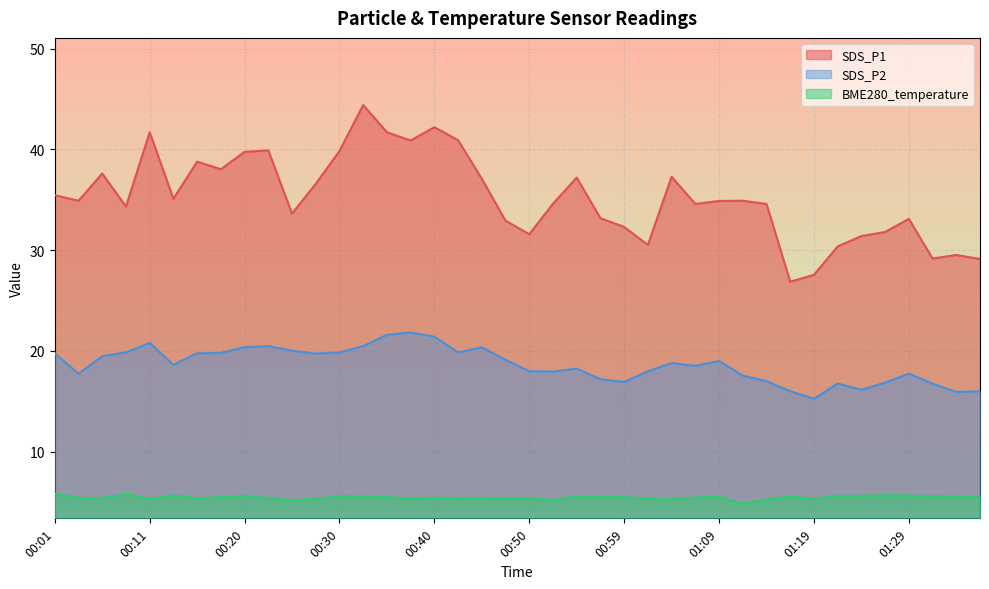

Is the value of SDS_P1 at 01:04 greater than the value of SDS_P2 at 00:47?

Yes